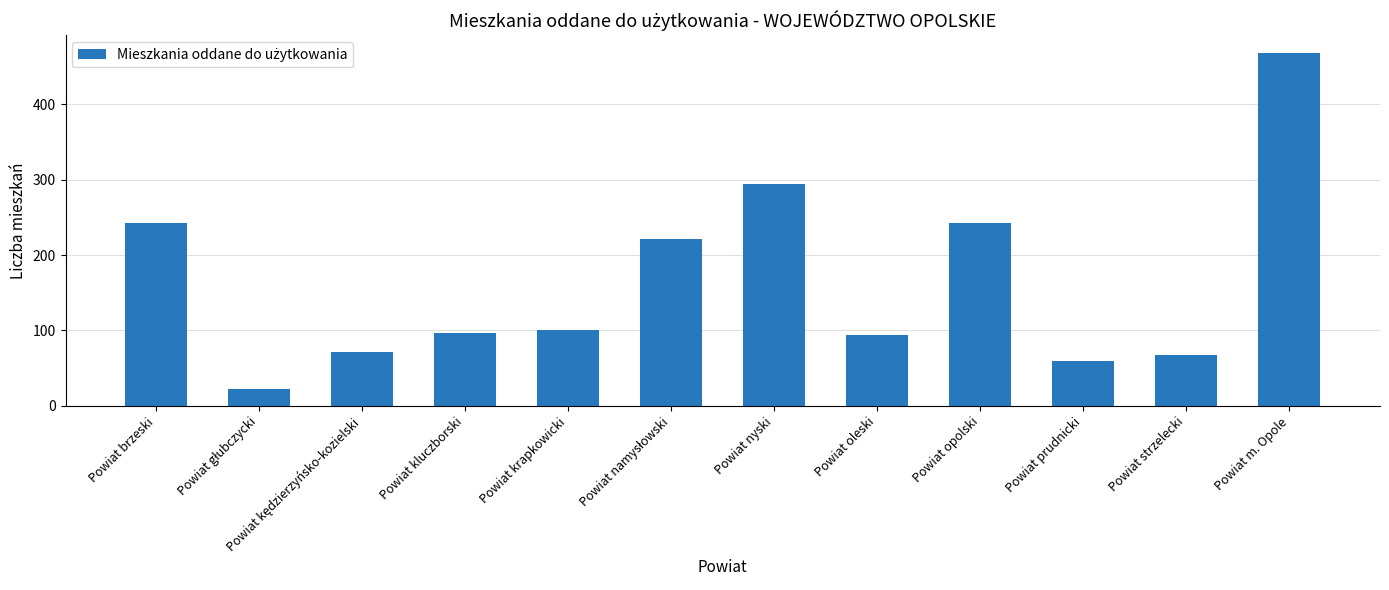

The value at Powiat brzeski is 243. True or false?

True